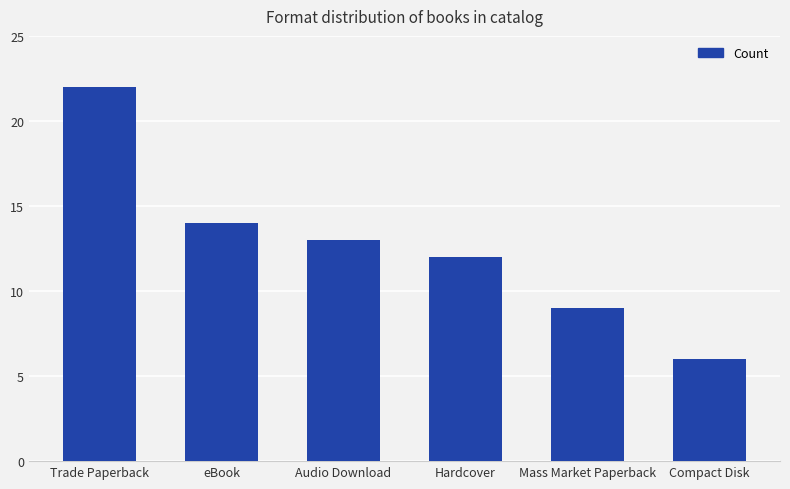

Read the value at Trade Paperback.

22